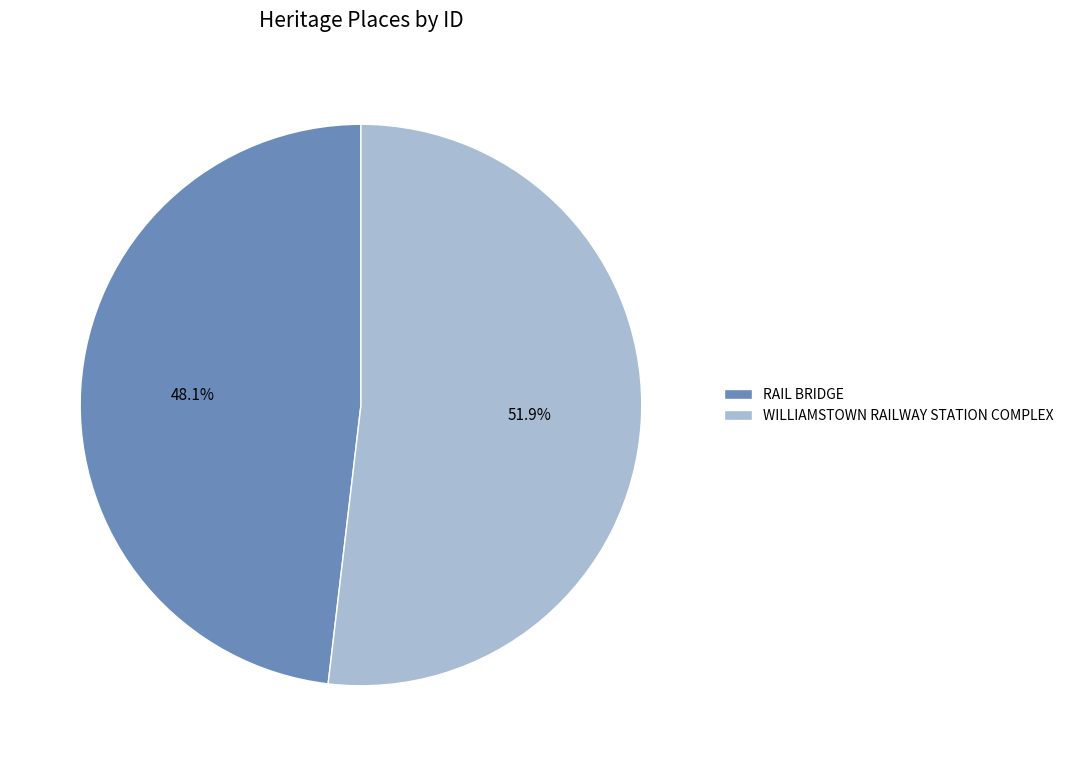

How much of the chart is everything except RAIL BRIDGE?

51.9%